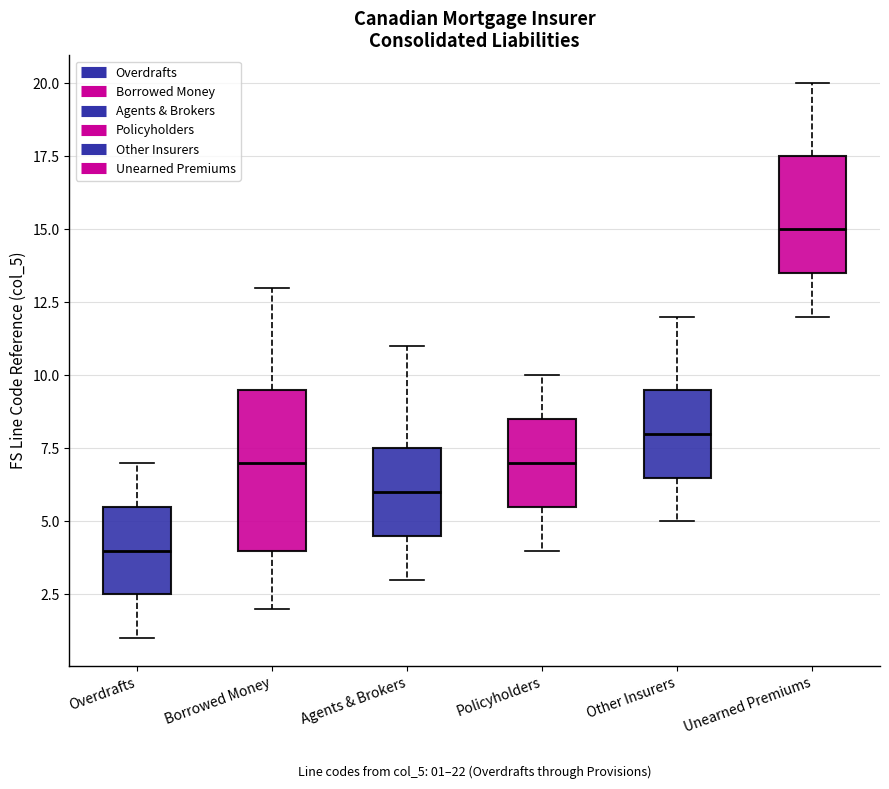

Which box's median line is the lowest?

Overdrafts